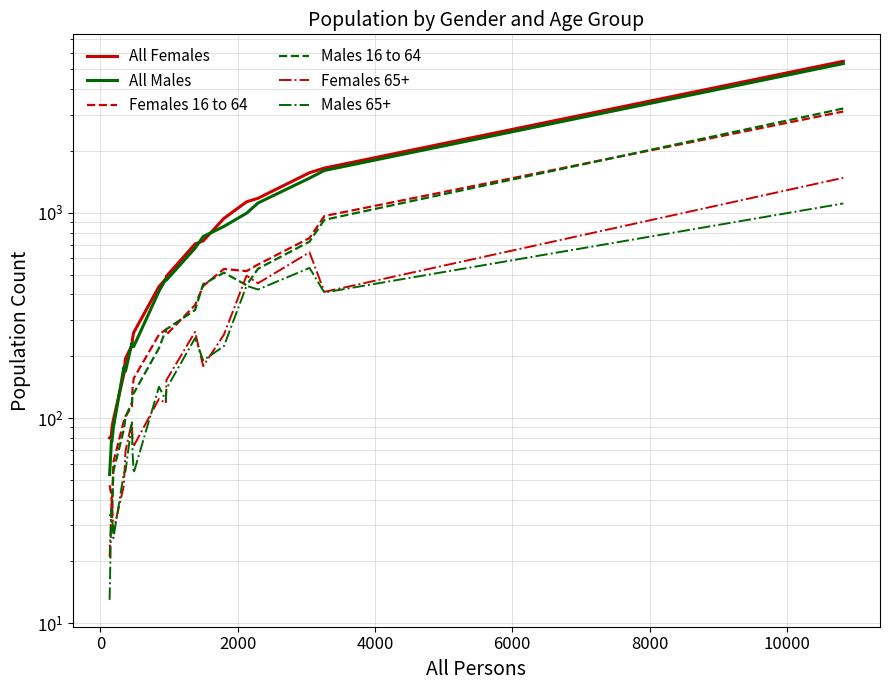

Reading right to left, transcribe all the data shown in this chart.

All Females: 5482	1653	1569	1178	1132	940	730	705	491	477	437	261	245	226	195	164	98	90	82	80
All Males: 5342	1609	1477	1117	996	859	766	673	470	476	415	223	223	232	169	177	90	77	77	53
Females 16 to 64: 3119	965	754	560	520	533	440	355	255	270	255	156	141	114	102	97	61	36	42	47
Males 16 to 64: 3226	925	724	534	444	511	449	336	271	269	219	132	133	119	101	88	55	34	33	34
Females 65+: 1482	412	642	454	494	255	179	263	153	118	124	73	73	96	69	47	28	40	38	21
Males 65+: 1111	409	539	423	441	224	191	245	139	122	142	54	67	95	55	54	26	35	36	13